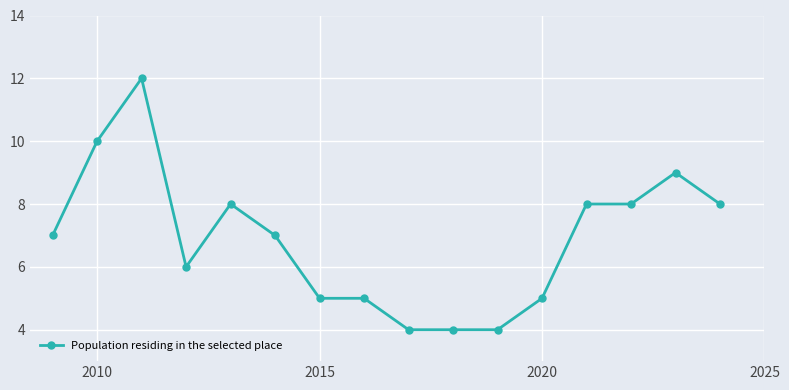

What is the value of the 12th point from the left?

5